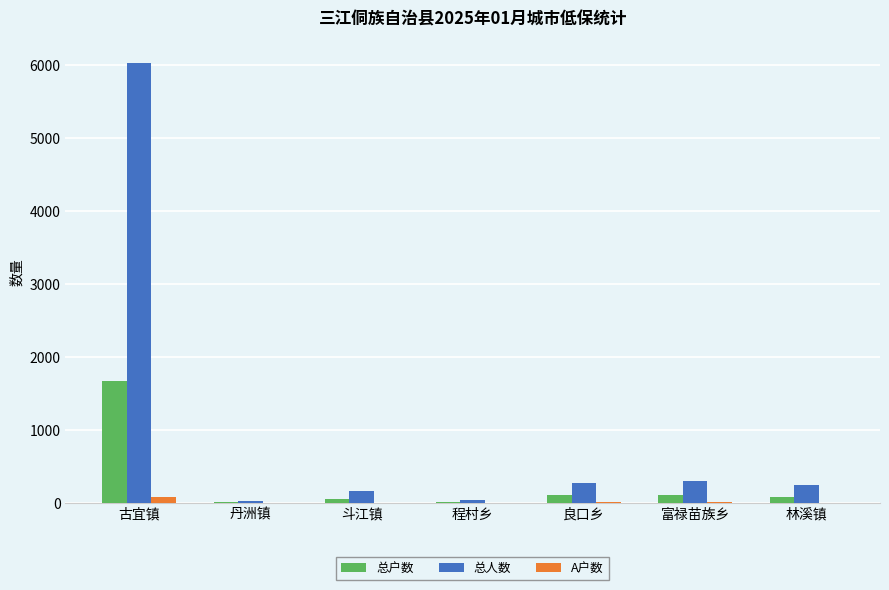

Which series has the largest total across all categories?

总人数